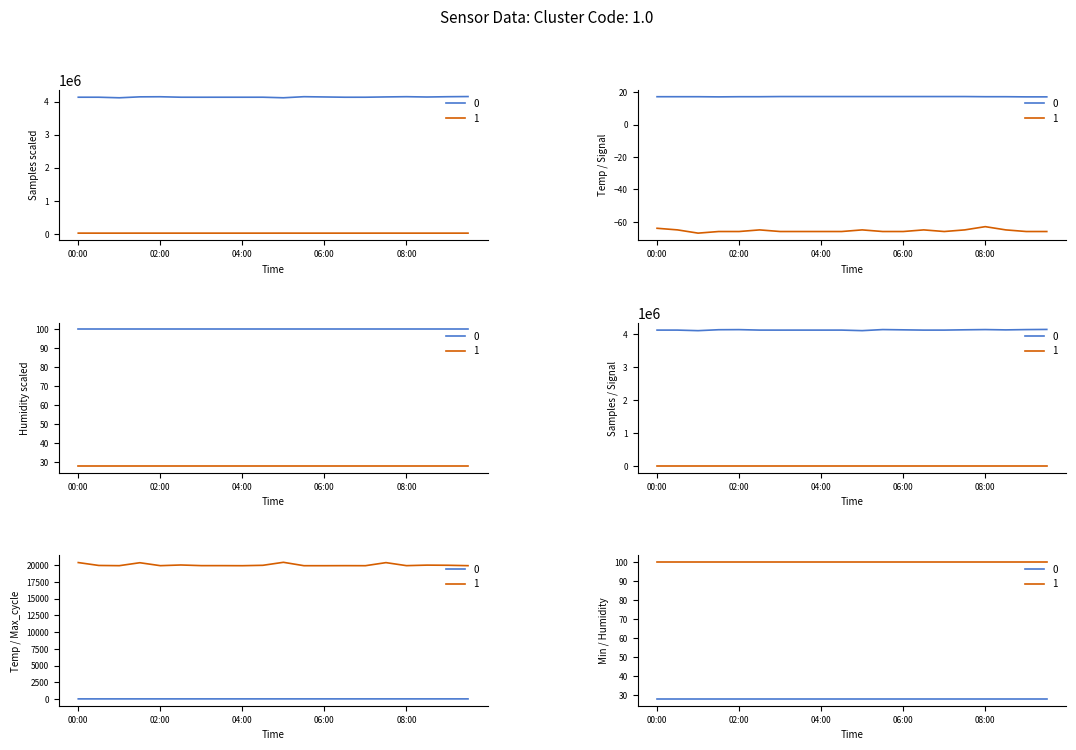

What is the difference between the highest and lowest values at 7?

4133874.0